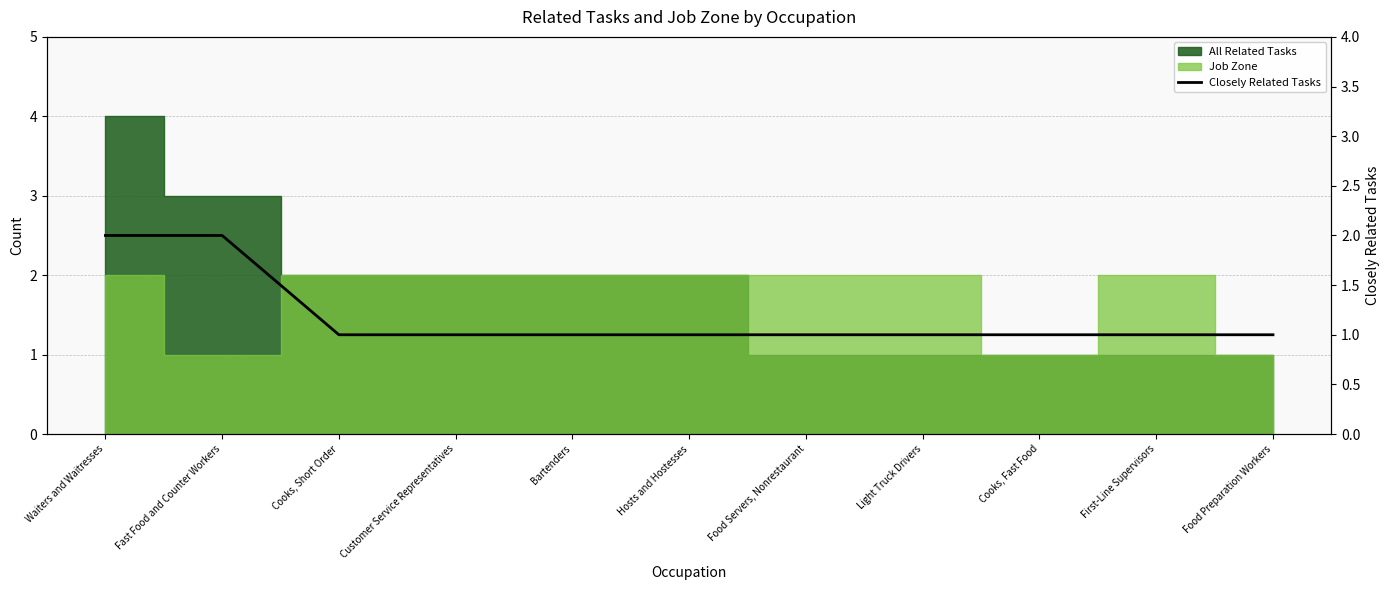

The value at Hosts and Hostesses is 1. True or false?

False